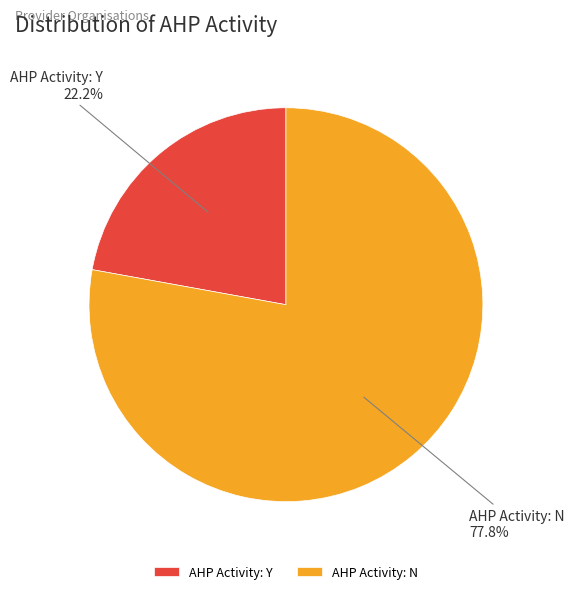

Between AHP Activity: Y and AHP Activity: N, which is larger?

AHP Activity: N